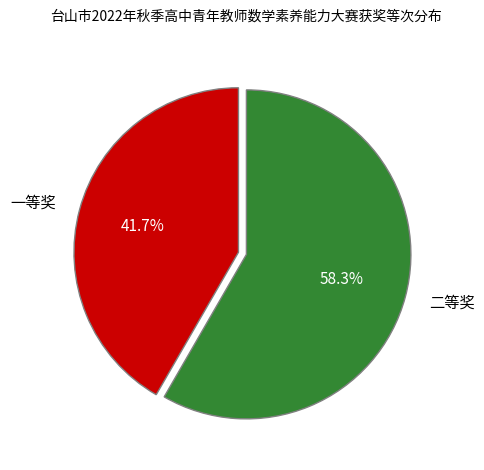

Rank the categories by value from highest to lowest.

二等奖, 一等奖